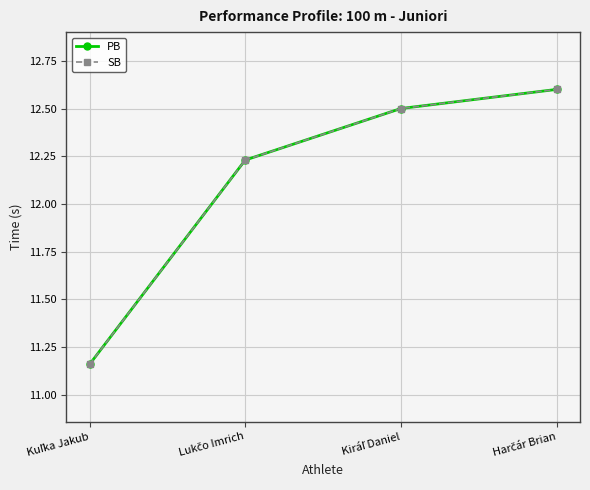

Reading left to right, list all the values displayed in this chart.

PB: Kuľka Jakub=11.2	Lukčo Imrich=12.2	Kiráľ Daniel=12.5	Harčár Brian=12.6
SB: Kuľka Jakub=11.2	Lukčo Imrich=12.2	Kiráľ Daniel=12.5	Harčár Brian=12.6